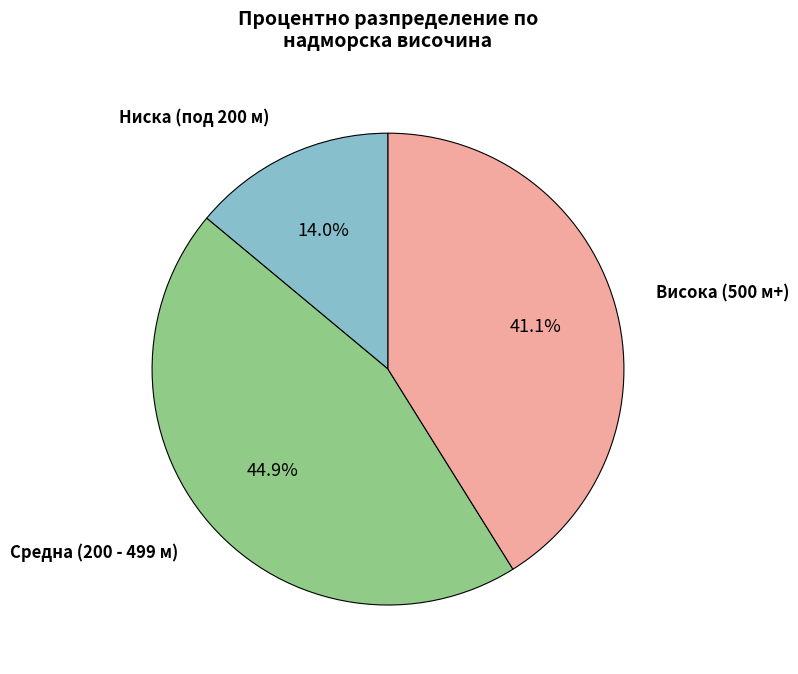

Count the number of slices in the pie.

3